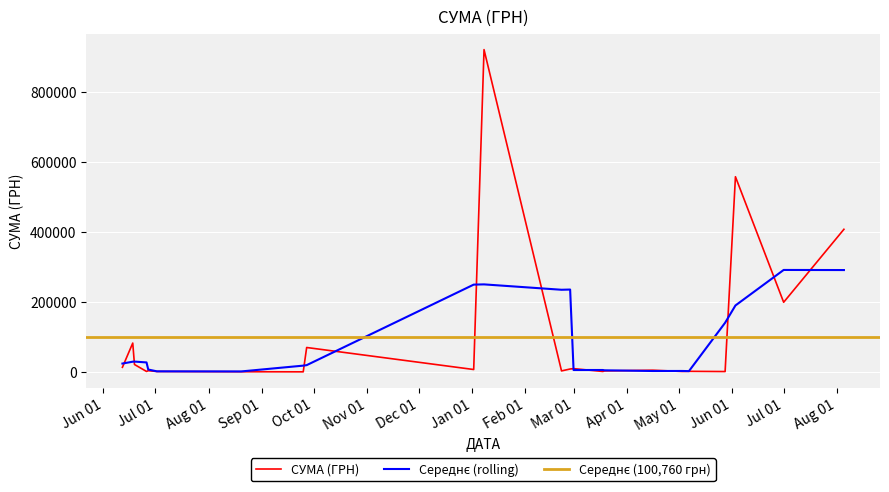

Between 17 and 30, which is larger?

30